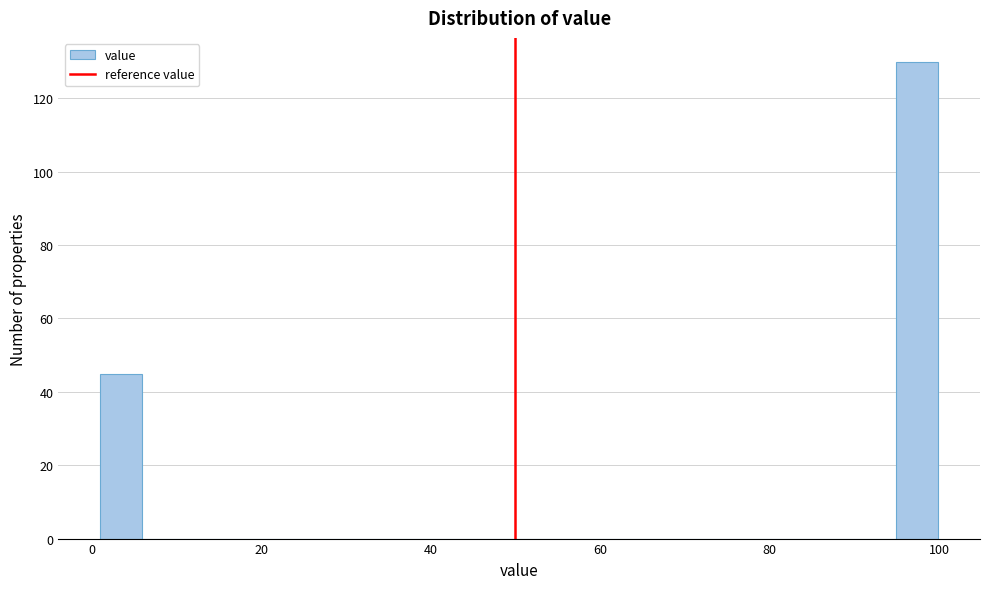

Around what value on the x-axis is the tallest bar? Give the approximate position of its centre, as read against the axis.

98